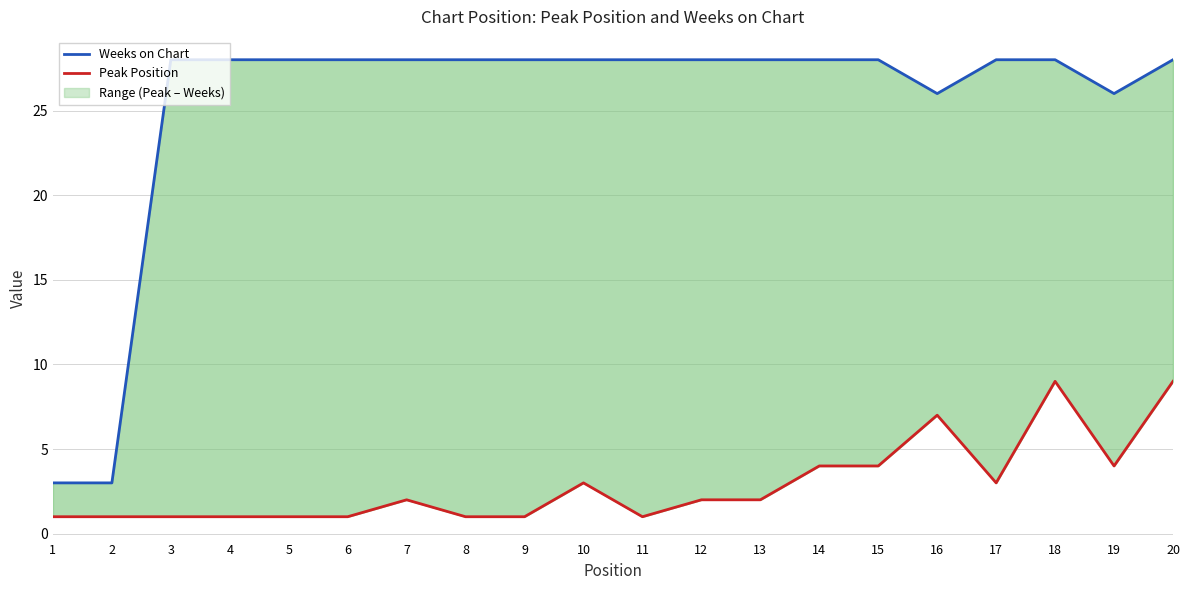

What is the average value of the Weeks on Chart series?

25